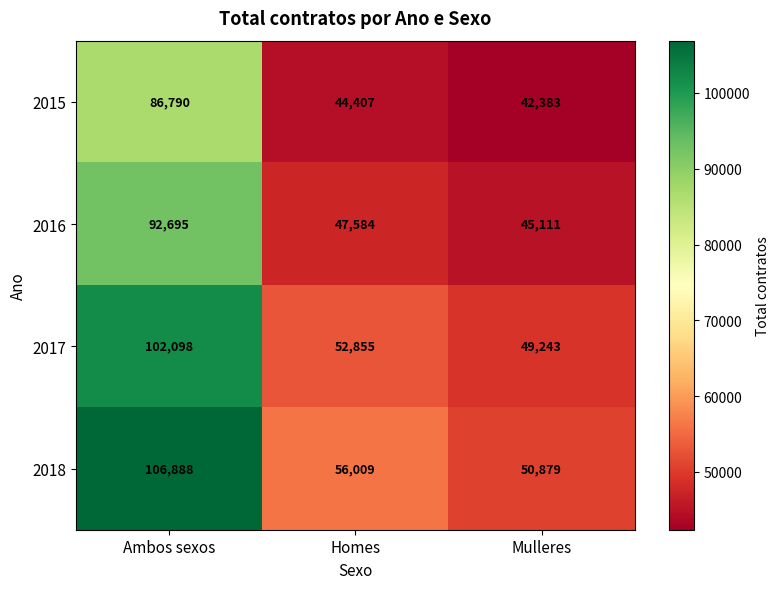

True or false: 2016 has a value of 40896 at Ambos sexos.

False